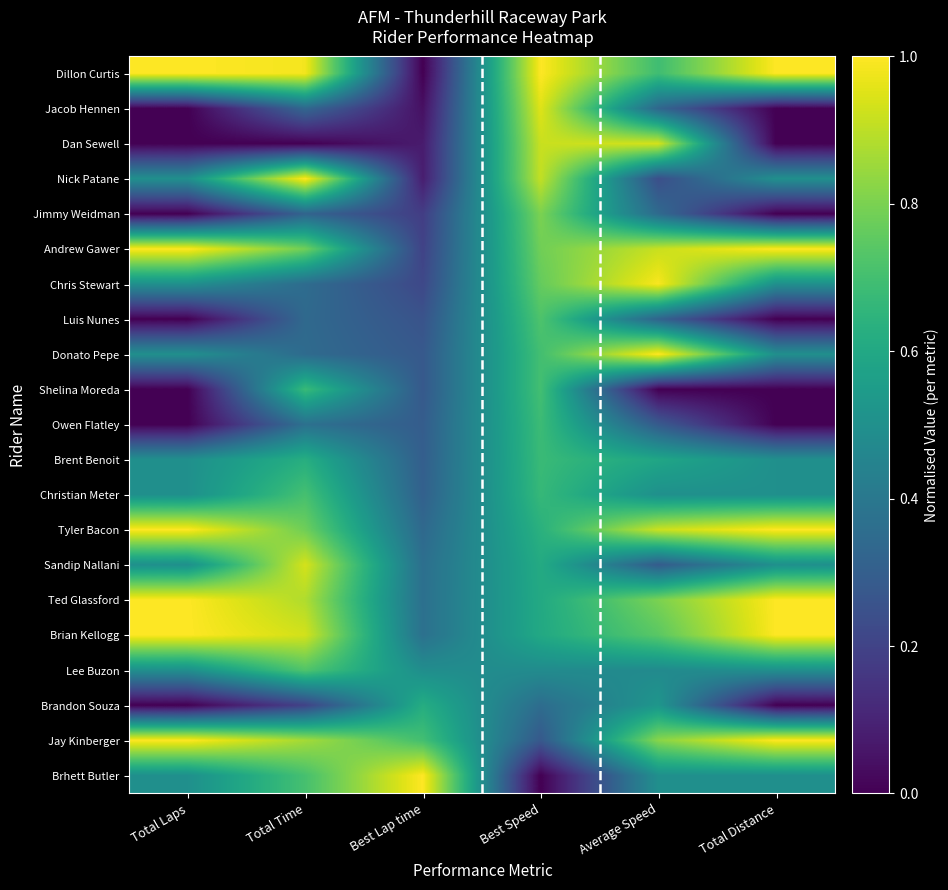

Reading left to right, list all the values displayed in this chart.

Dillon Curtis: Total Laps=1.0	Total Time=1.0	Best Lap time=0.0	Best Speed=1.0	Average Speed=0.7	Total Distance=1.0
Jacob Hennen: Total Laps=0.0	Total Time=0.3	Best Lap time=0.0	Best Speed=1.0	Average Speed=0.3	Total Distance=0.0
Dan Sewell: Total Laps=0.0	Total Time=0.0	Best Lap time=0.1	Best Speed=0.9	Average Speed=0.9	Total Distance=0.0
Nick Patane: Total Laps=0.5	Total Time=1.0	Best Lap time=0.1	Best Speed=0.9	Average Speed=0.2	Total Distance=0.5
Jimmy Weidman: Total Laps=0.0	Total Time=0.3	Best Lap time=0.2	Best Speed=0.8	Average Speed=0.3	Total Distance=0.0
Andrew Gawer: Total Laps=1.0	Total Time=0.8	Best Lap time=0.2	Best Speed=0.8	Average Speed=0.9	Total Distance=1.0
Chris Stewart: Total Laps=0.5	Total Time=0.4	Best Lap time=0.2	Best Speed=0.8	Average Speed=1.0	Total Distance=0.5
Luis Nunes: Total Laps=0.0	Total Time=0.3	Best Lap time=0.3	Best Speed=0.7	Average Speed=0.3	Total Distance=0.0
Donato Pepe: Total Laps=0.5	Total Time=0.3	Best Lap time=0.3	Best Speed=0.7	Average Speed=1.0	Total Distance=0.5
Shelina Moreda: Total Laps=0.0	Total Time=0.7	Best Lap time=0.3	Best Speed=0.7	Average Speed=0.0	Total Distance=0.0
Owen Flatley: Total Laps=0.0	Total Time=0.4	Best Lap time=0.3	Best Speed=0.7	Average Speed=0.3	Total Distance=0.0
Brent Benoit: Total Laps=0.5	Total Time=0.6	Best Lap time=0.3	Best Speed=0.7	Average Speed=0.6	Total Distance=0.5
Christian Meter: Total Laps=0.5	Total Time=0.7	Best Lap time=0.3	Best Speed=0.7	Average Speed=0.5	Total Distance=0.5
Tyler Bacon: Total Laps=1.0	Total Time=0.8	Best Lap time=0.3	Best Speed=0.6	Average Speed=0.9	Total Distance=1.0
Sandip Nallani: Total Laps=0.5	Total Time=0.9	Best Lap time=0.4	Best Speed=0.6	Average Speed=0.3	Total Distance=0.5
Ted Glassford: Total Laps=1.0	Total Time=0.9	Best Lap time=0.4	Best Speed=0.6	Average Speed=0.8	Total Distance=1.0
Brian Kellogg: Total Laps=1.0	Total Time=0.9	Best Lap time=0.4	Best Speed=0.6	Average Speed=0.7	Total Distance=1.0
Lee Buzon: Total Laps=0.5	Total Time=0.7	Best Lap time=0.5	Best Speed=0.5	Average Speed=0.5	Total Distance=0.5
Brandon Souza: Total Laps=0.0	Total Time=0.2	Best Lap time=0.6	Best Speed=0.4	Average Speed=0.5	Total Distance=0.0
Jay Kinberger: Total Laps=1.0	Total Time=0.9	Best Lap time=0.7	Best Speed=0.3	Average Speed=0.8	Total Distance=1.0
Brhett Butler: Total Laps=0.5	Total Time=0.7	Best Lap time=1.0	Best Speed=0.0	Average Speed=0.5	Total Distance=0.5